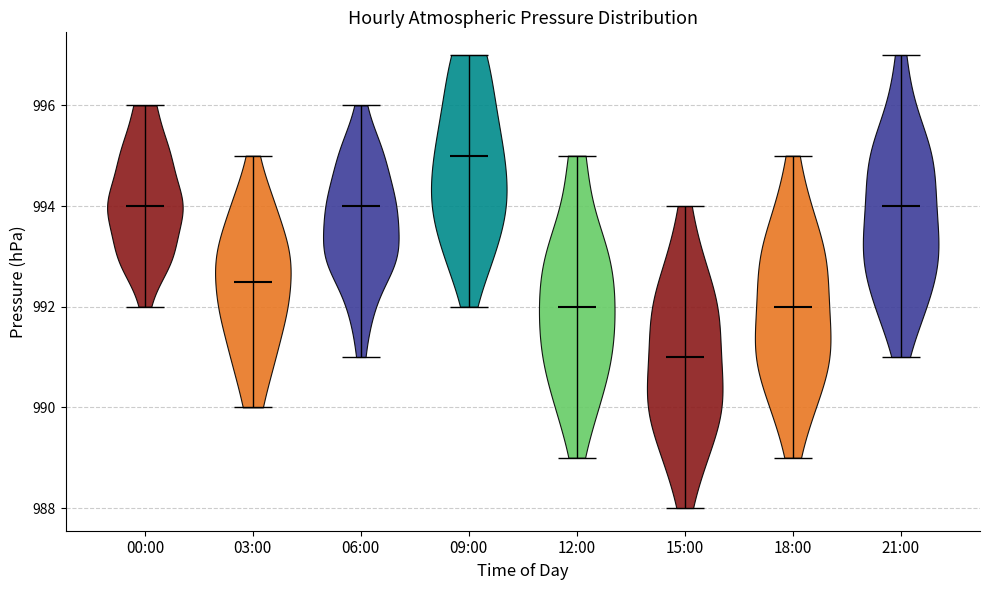

What is the highest point the violin for 18:00 reaches on the y-axis? The values are not printed on the chart, so give them approximately, as read against the axis.

995.0